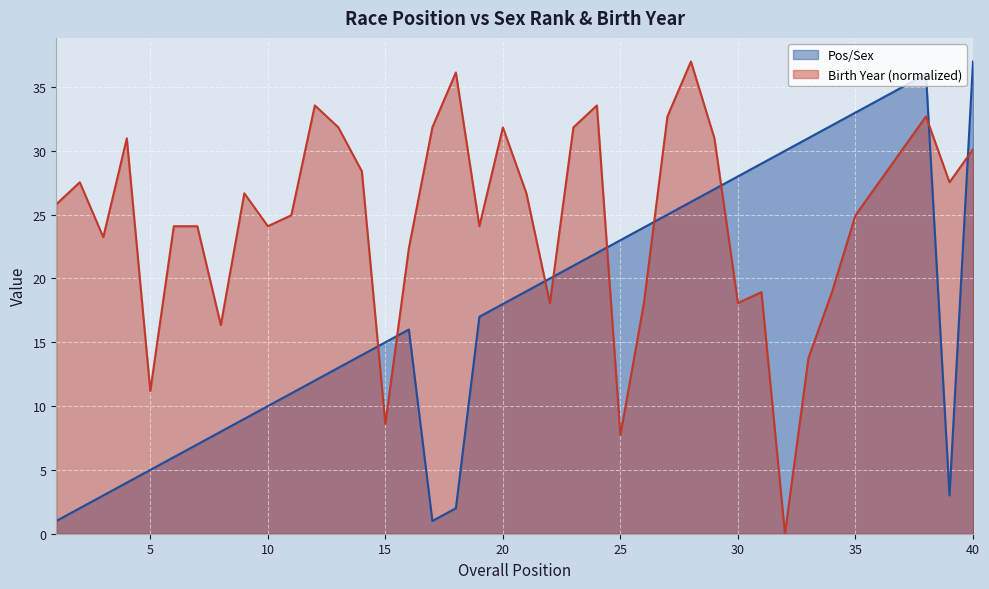

Reading right to left, transcribe all the data shown in this chart.

Pos/Sex: 37.0	3.0	36.0	35.0	34.0	33.0	32.0	31.0	30.0	29.0	28.0	27.0	26.0	25.0	24.0	23.0	22.0	21.0	20.0	19.0	18.0	17.0	2.0	1.0	16.0	15.0	14.0	13.0	12.0	11.0	10.0	9.0	8.0	7.0	6.0	5.0	4.0	3.0	2.0	1.0
Birth Year: 30.1	27.5	32.7	30.1	27.5	25.0	18.9	13.8	0.0	18.9	18.1	31.0	37.0	32.7	18.1	7.7	33.6	31.8	18.1	26.7	31.8	24.1	36.1	31.8	22.4	8.6	28.4	31.8	33.6	25.0	24.1	26.7	16.3	24.1	24.1	11.2	31.0	23.2	27.5	25.8